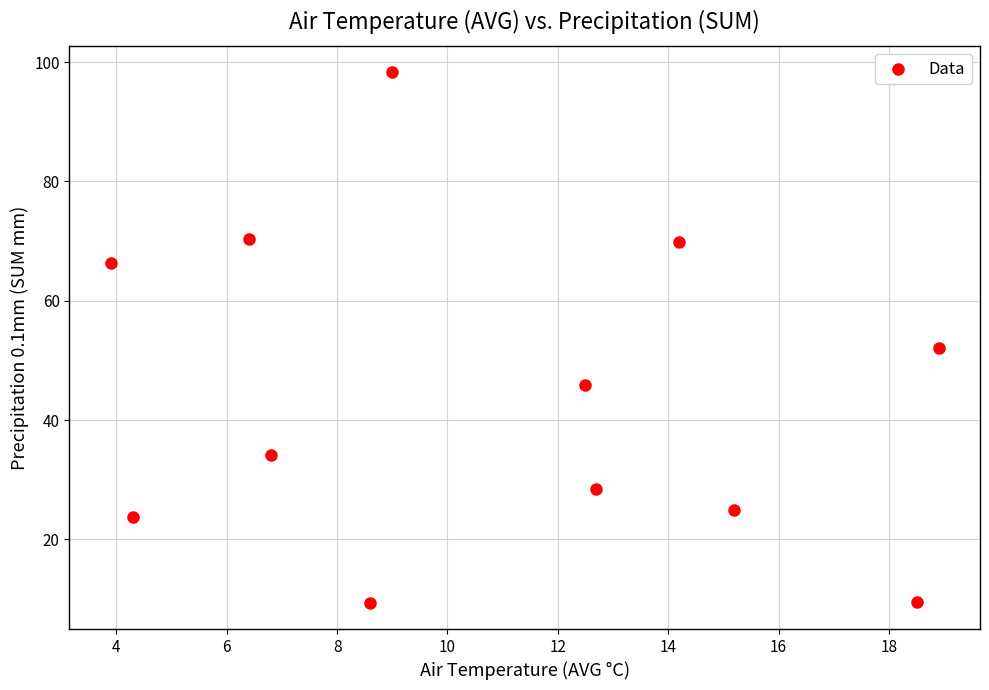

What Y value in the scatter plot is closest to 53?

52.0